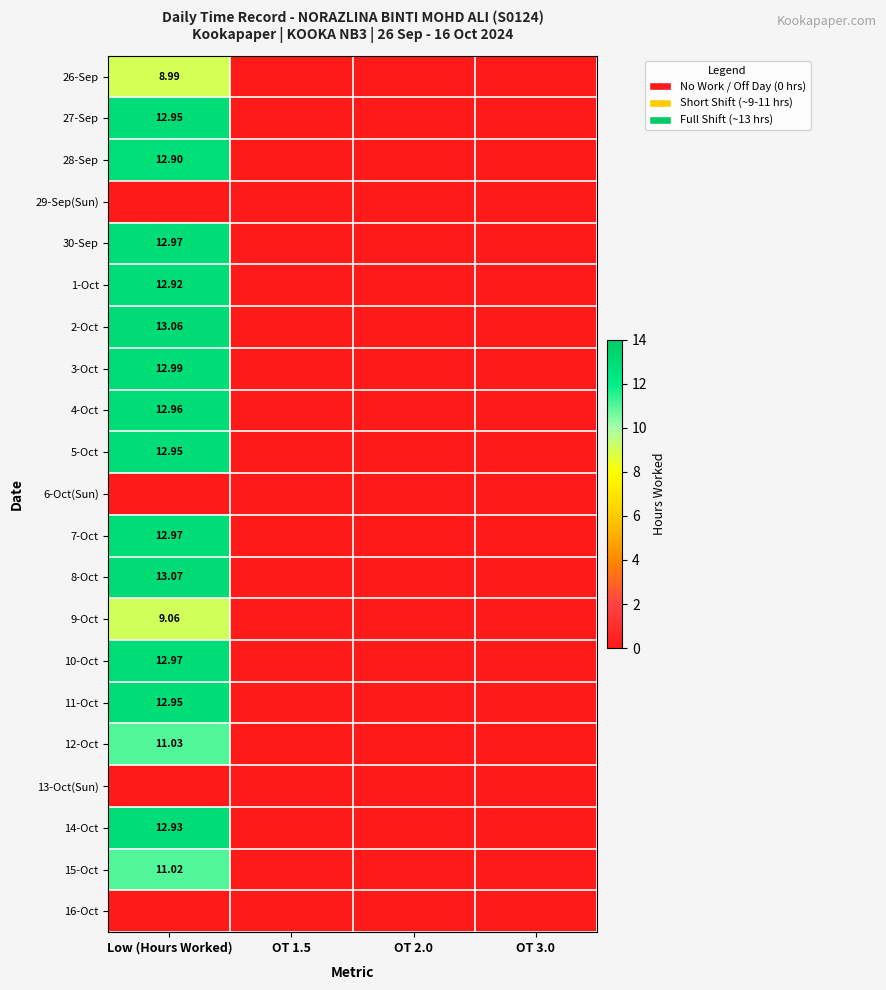

Is the value of 16-Oct at Low (Hours Worked) greater than the value of 5-Oct at OT 2.0?

No